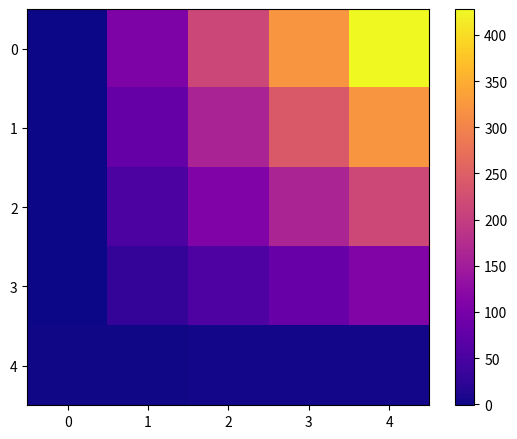

How many data points does each series have?

5